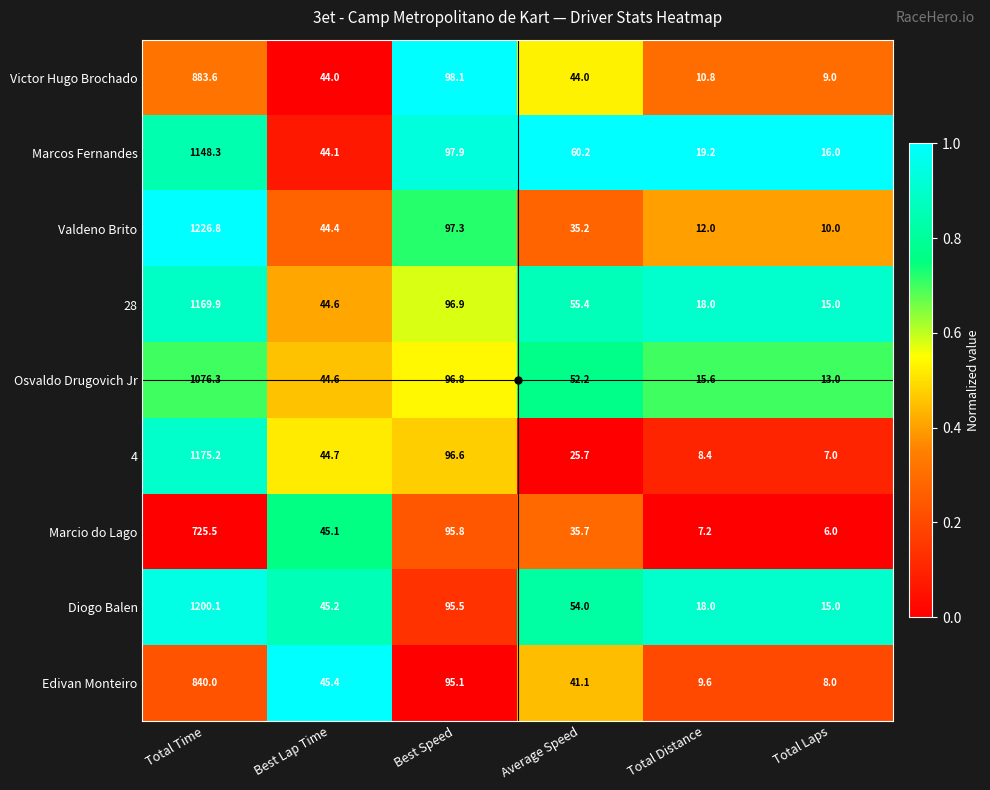

True or false: Marcio do Lago has a value of 45.1 at Best Lap Time.

True